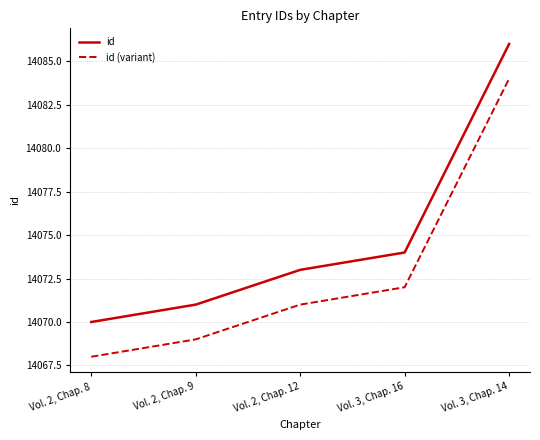

Is the value of id at Vol. 2, Chap. 12 greater than the value of id (variant) at Vol. 2, Chap. 12?

Yes